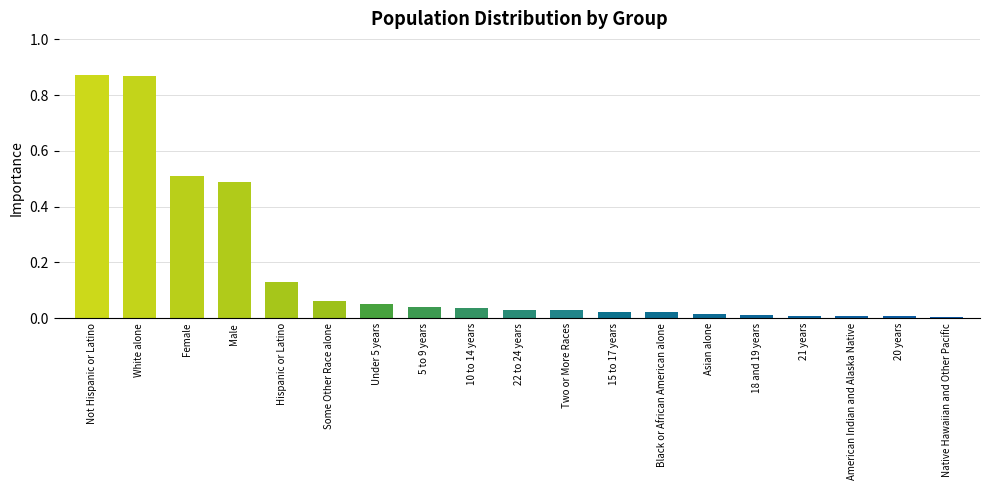

Is it true that the value at Under 5 years is 0.0?

True